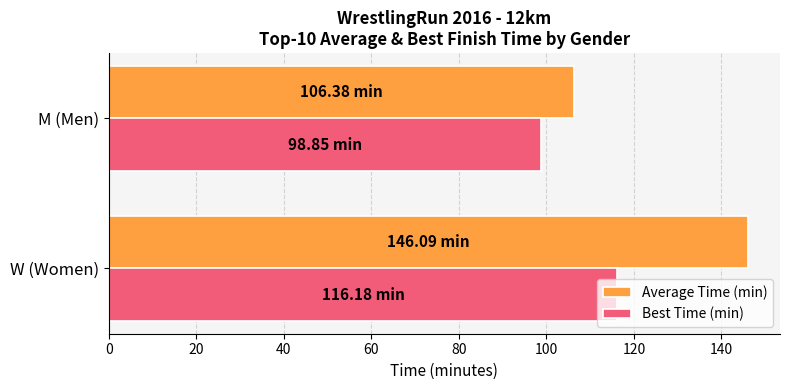

At which category does the chart reach its minimum across all series?

M (Men)